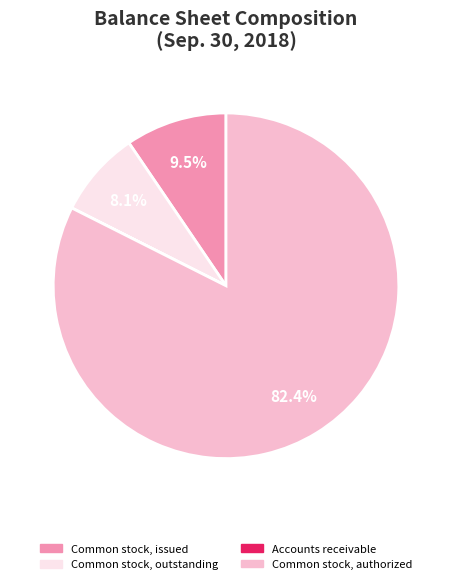

Is there any slice that represents more than half of the pie?

Yes